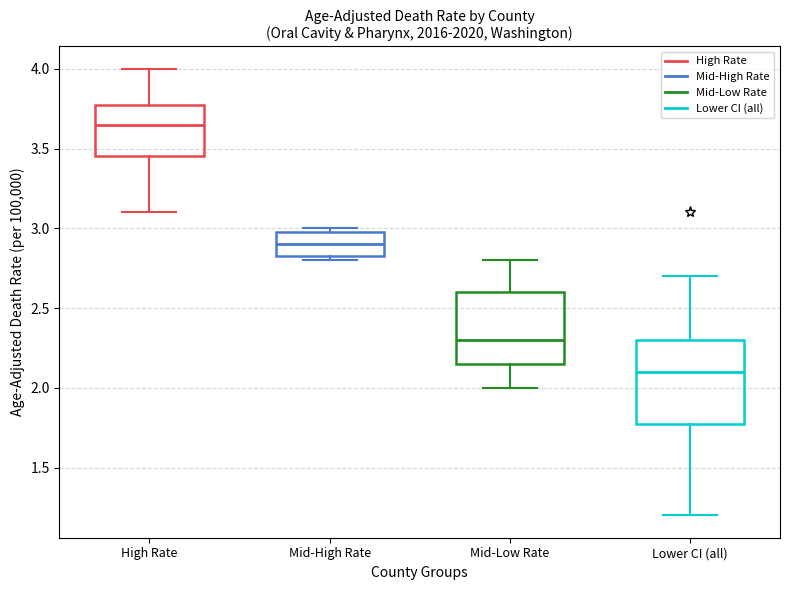

Reading left to right, transcribe this box plot: for each box, give where its median line is, the range the box spans, and where its two whiskers end, as read against the y-axis. The values are not printed on the chart, so give them approximately, as read against the axis.

High Rate: median 3.65, box 3.45 to 3.80, whiskers 3.10 to 4.00
Mid-High Rate: median 2.90, box 2.85 to 3.00, whiskers 2.80 to 3.00 (just above the box's upper edge)
Mid-Low Rate: median 2.30, box 2.15 to 2.60, whiskers 2.00 to 2.80
Lower CI (all): median 2.10, box 1.80 to 2.30, whiskers 1.20 to 2.70